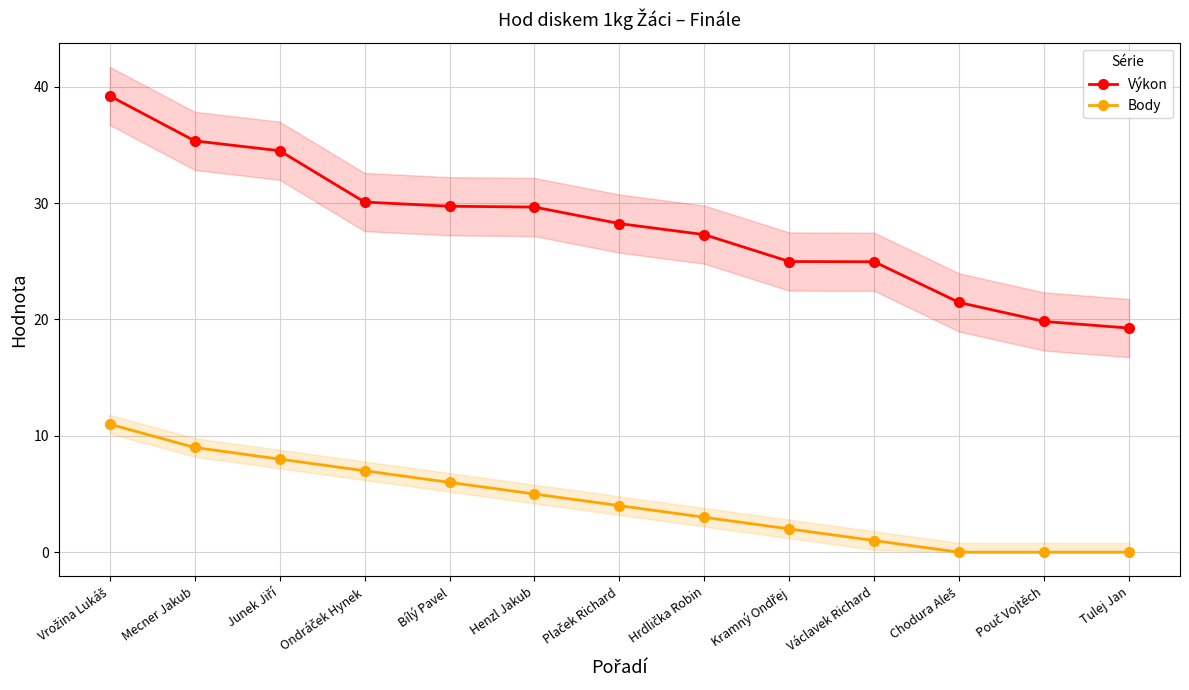

Which has a higher value, Bílý Pavel or Vrožina Lukáš?

Vrožina Lukáš